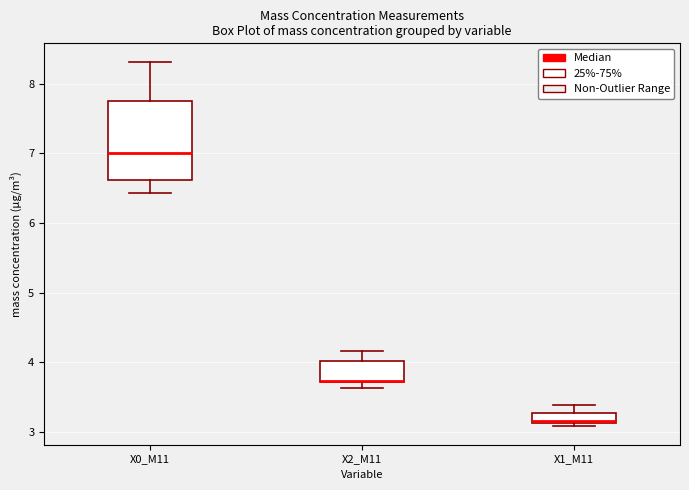

Where does the median line of the box for X1_M11 sit on the y-axis? The values are not printed on the chart, so give them approximately, as read against the axis.

3.2